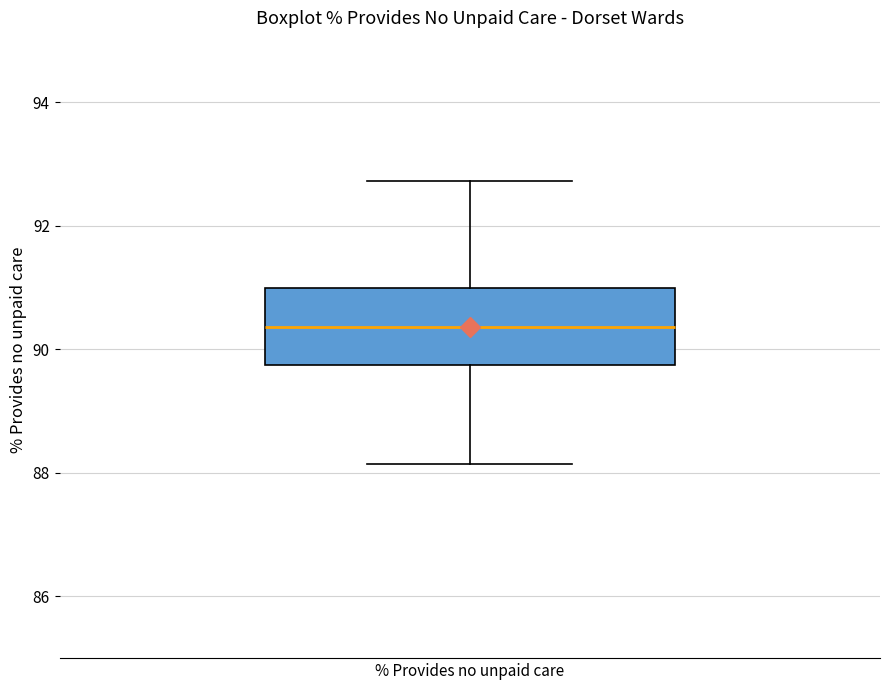

Transcribe this box plot: give where the median line is, the range the box spans, and where the two whiskers end, as read against the y-axis. The values are not printed on the chart, so give them approximately, as read against the axis.

median 90.4, box 89.8 to 91.0, whiskers 88.2 to 92.8